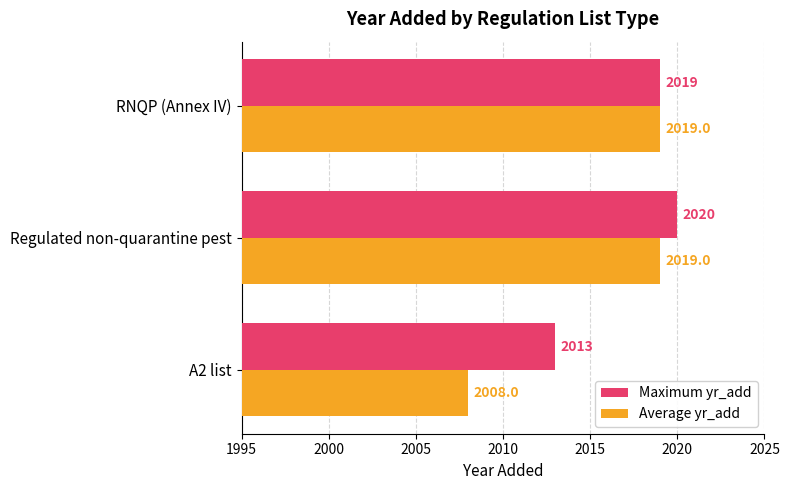

Which series has the largest total across all categories?

Maximum yr_add